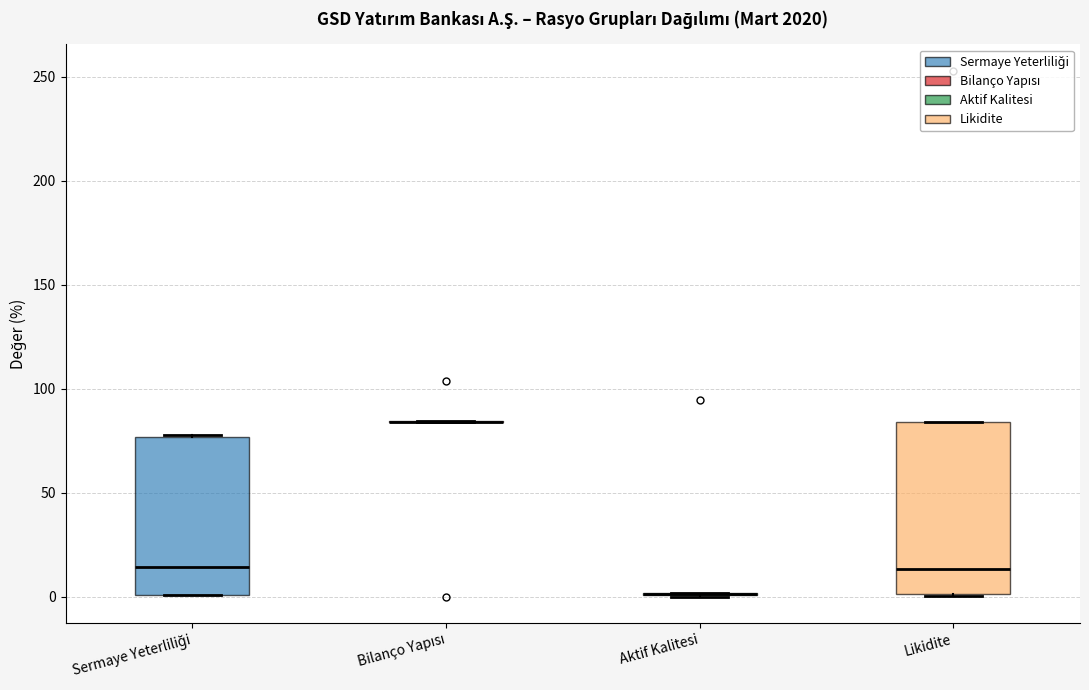

Reading left to right, transcribe this box plot: for each box, give where its median line is, the range the box spans, and where its two whiskers end, as read against the y-axis. The values are not printed on the chart, so give them approximately, as read against the axis.

Sermaye Yeterliliği: median 15, box 0 to 75, whiskers 0 to 80
Bilanço Yapısı: box collapsed to a line at 85, whiskers 85 to 85
Aktif Kalitesi: box collapsed to a line at 0, whiskers 0 to 0
Likidite: median 15, box 0 to 85, whiskers 0 to 85